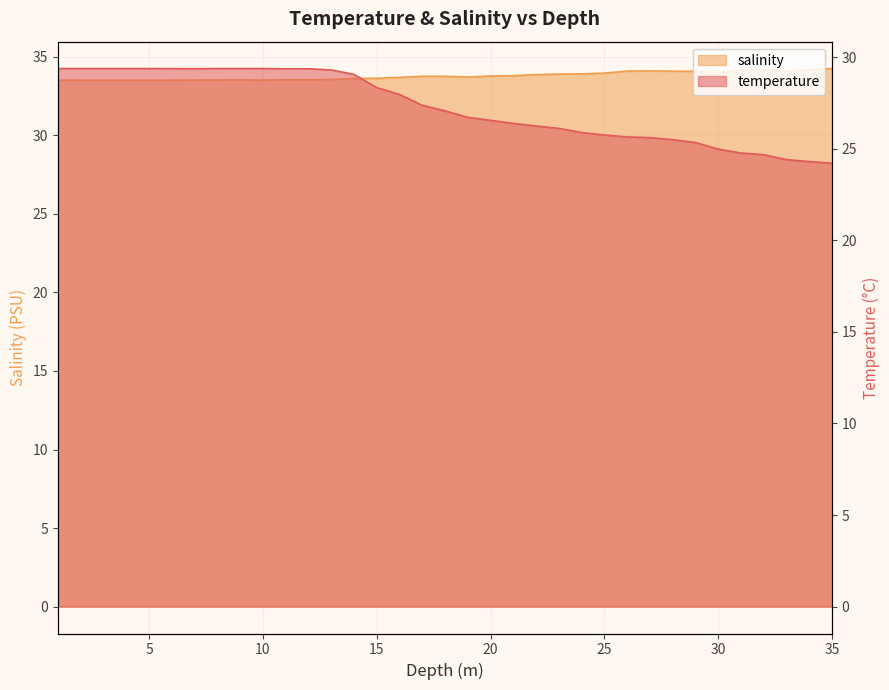

What is the maximum value shown in the chart?

34.2